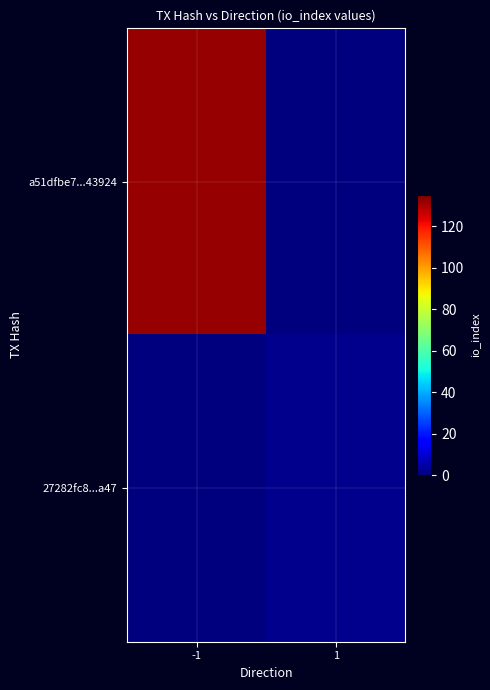

At how many categories does at least one series exceed 109?

1